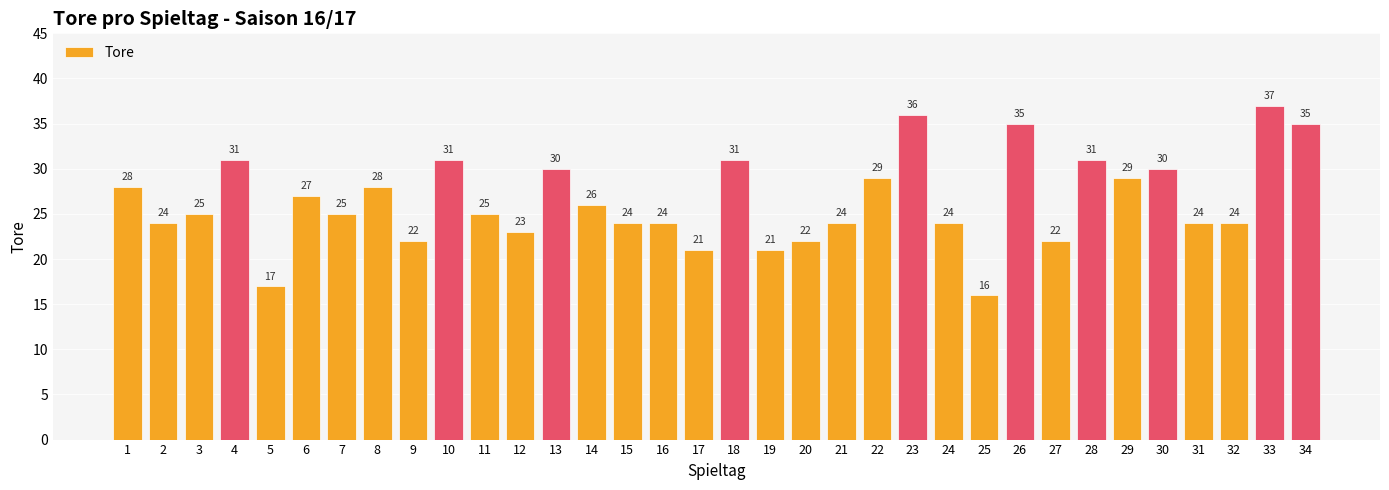

Where does the data first go above 25?

1